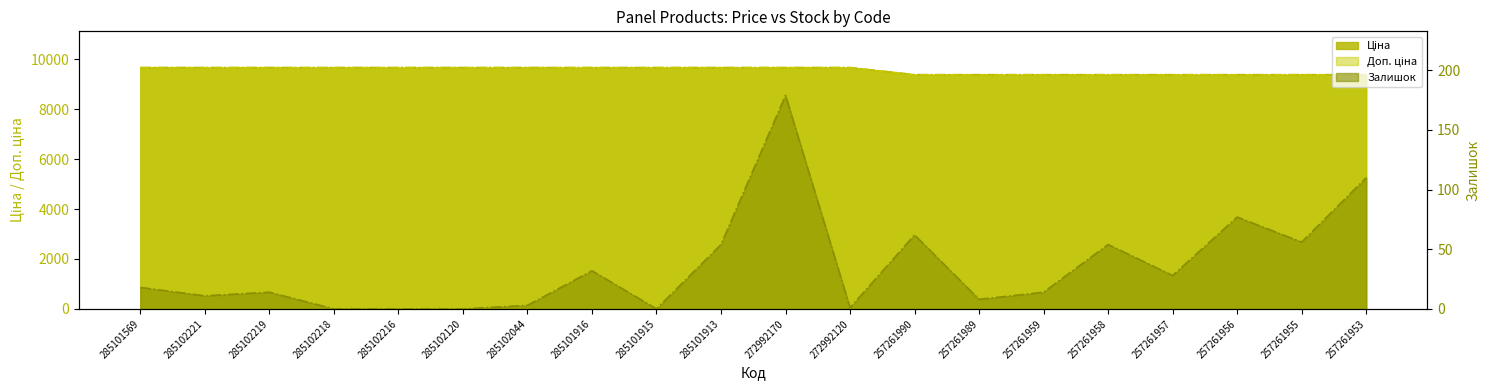

True or false: Залишок has a value of 0.0 at 285102218.

True